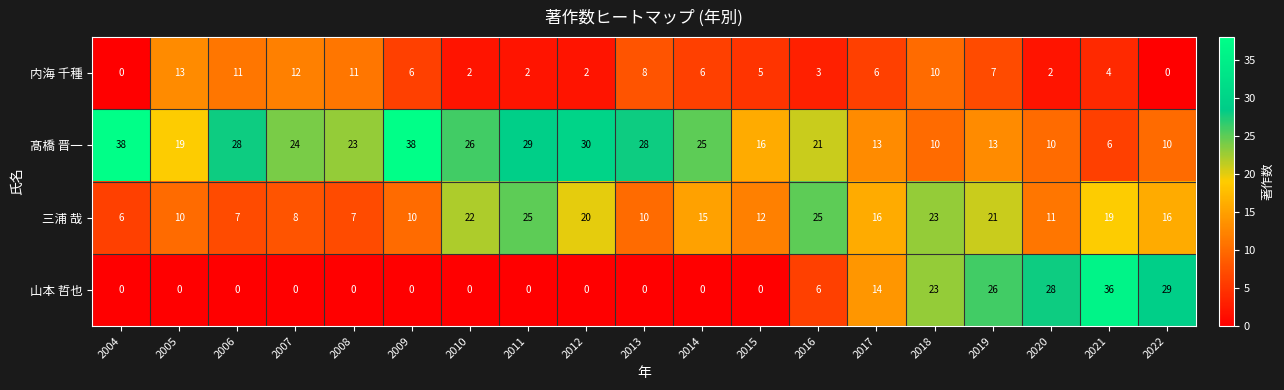

Which series changed the most between 2010 and 2017?

山本 哲也